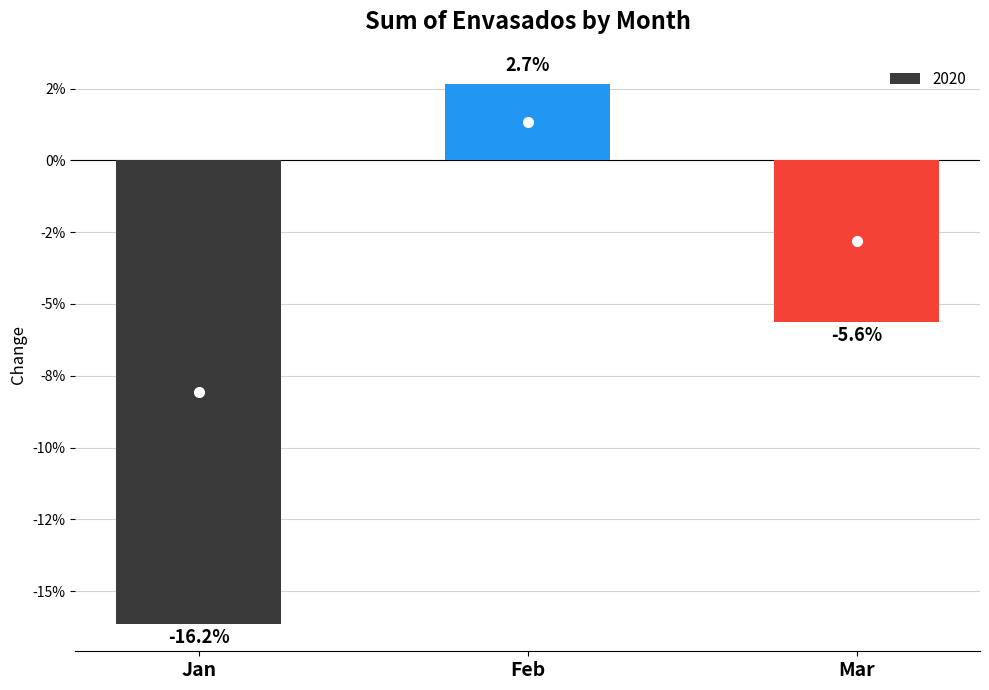

The chart shows a value of 0.0 at Feb. True or false?

False